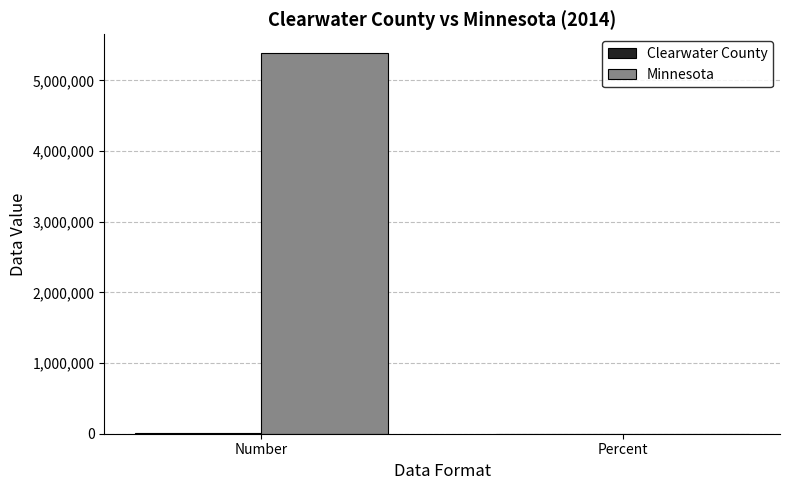

The value of Minnesota at Number is 5383661. True or false?

True